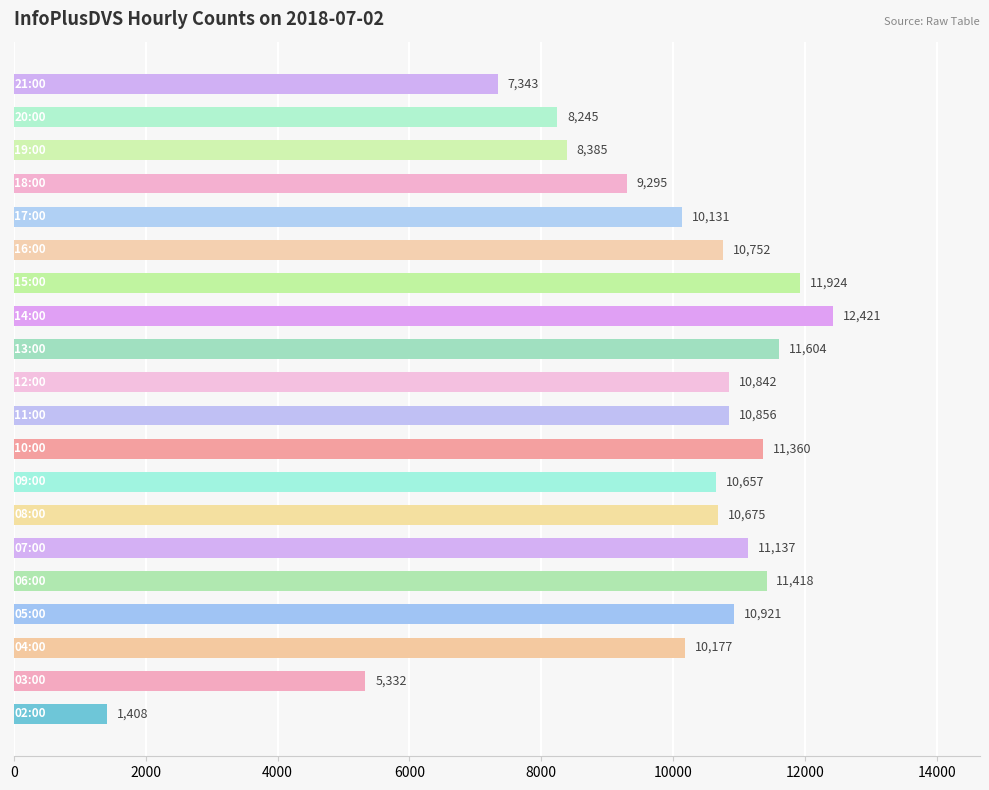

Does the chart contain any negative values?

No